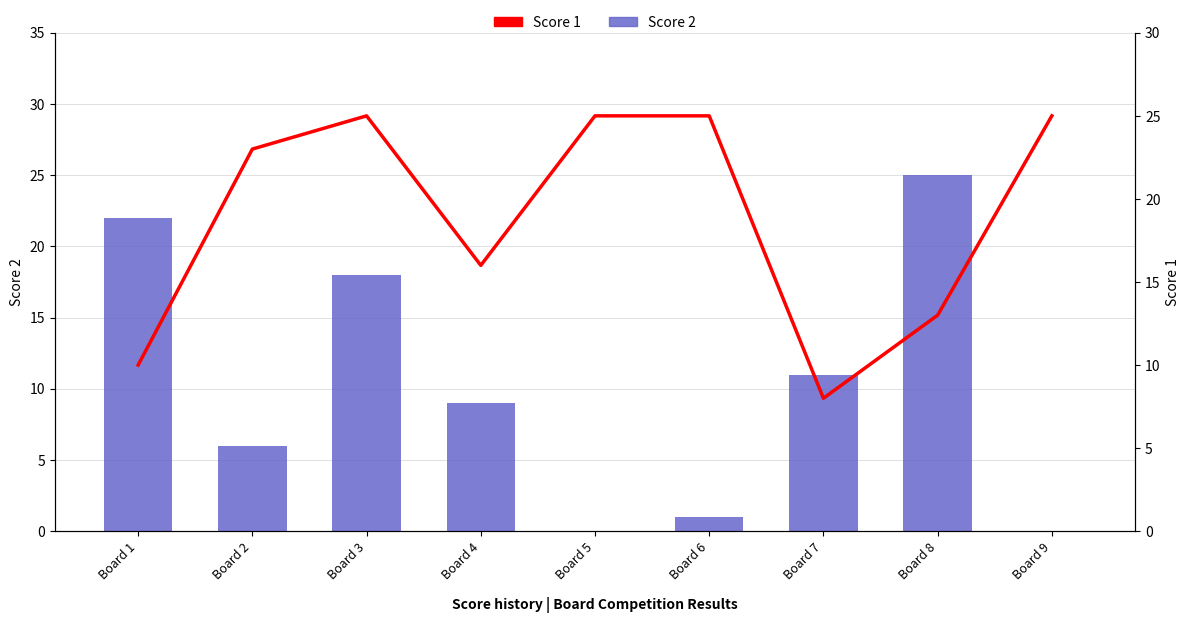

What is the lowest value of the Score 1 series?

8